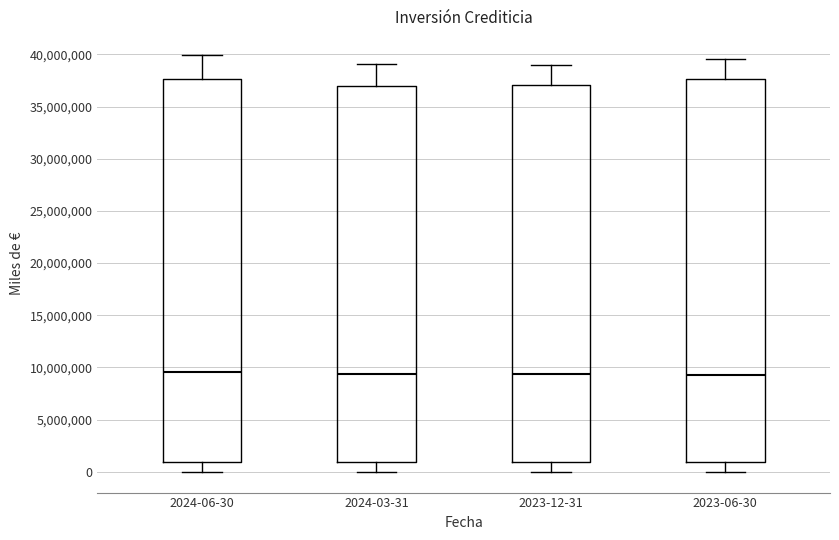

Reading left to right, transcribe this box plot: for each box, give where its median line is, the range the box spans, and where its two whiskers end, as read against the y-axis. The values are not printed on the chart, so give them approximately, as read against the axis.

2024-06-30: median 9500000, box 1000000 to 37500000, whiskers 0 to 40000000
2024-03-31: median 9500000, box 1000000 to 37000000, whiskers 0 to 39000000
2023-12-31: median 9500000, box 1000000 to 37000000, whiskers 0 to 39000000
2023-06-30: median 9500000, box 1000000 to 37500000, whiskers 0 to 39500000